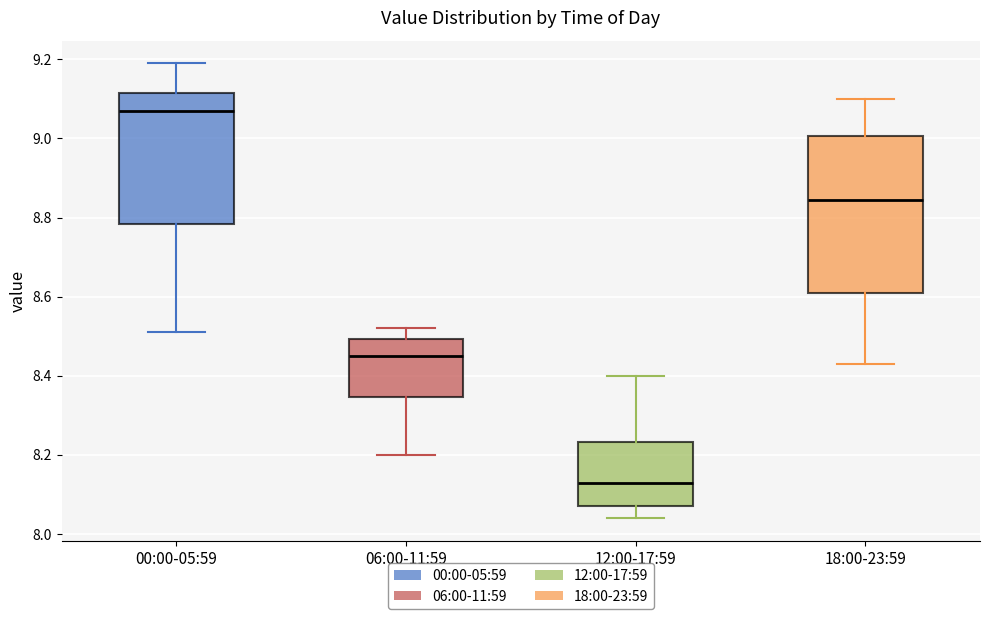

Reading left to right, transcribe this box plot: for each box, give where its median line is, the range the box spans, and where its two whiskers end, as read against the y-axis. The values are not printed on the chart, so give them approximately, as read against the axis.

00:00-05:59: median 9.08, box 8.78 to 9.12, whiskers 8.52 to 9.20
06:00-11:59: median 8.46, box 8.34 to 8.50, whiskers 8.20 to 8.52
12:00-17:59: median 8.14, box 8.08 to 8.24, whiskers 8.04 to 8.40
18:00-23:59: median 8.84, box 8.62 to 9.00, whiskers 8.44 to 9.10